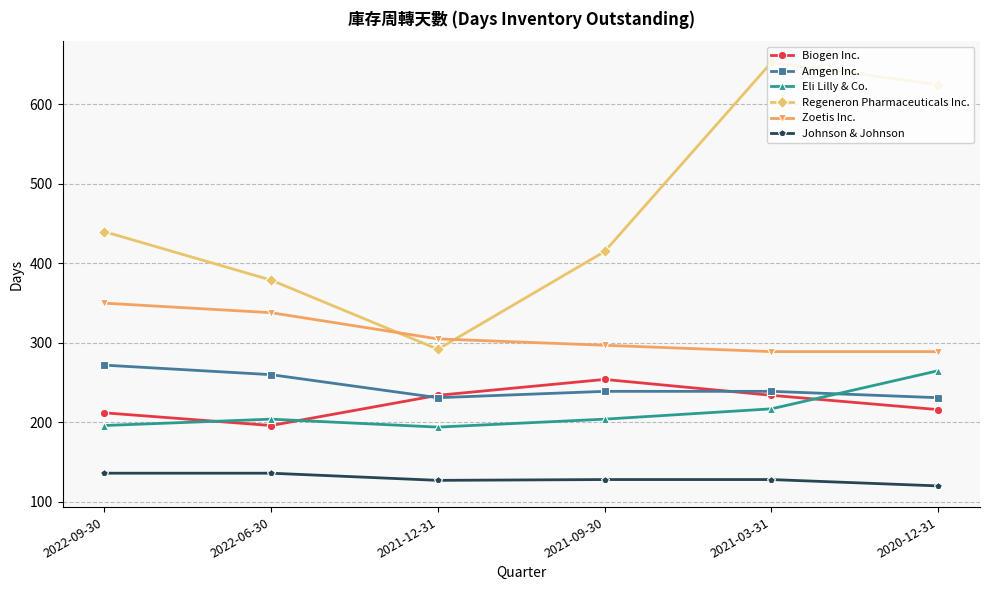

True or false: Eli Lilly & Co. and Zoetis Inc. intersect in this chart.

False